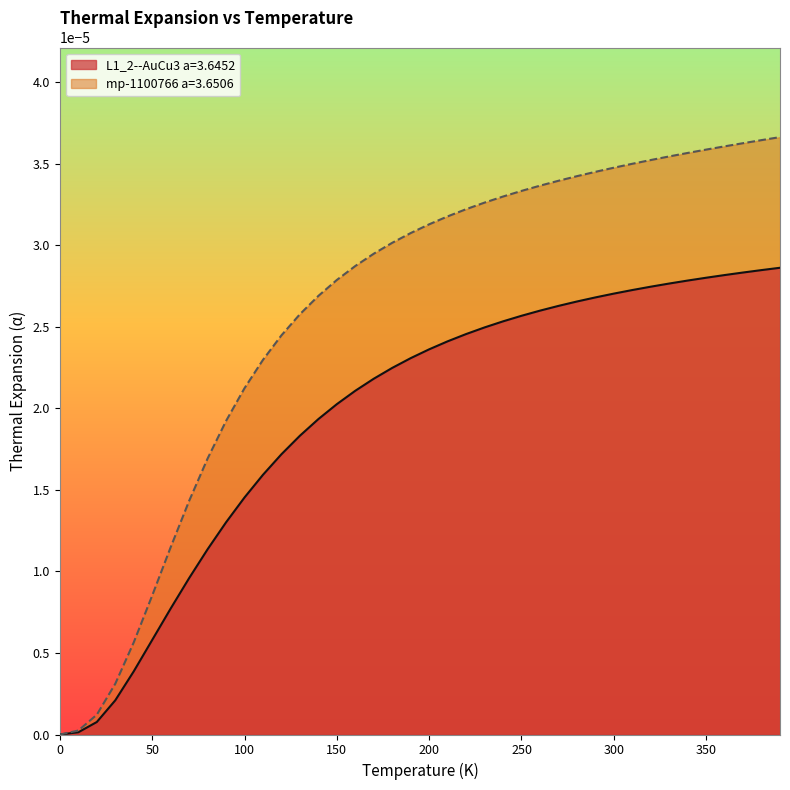

Reading left to right, extract all data points from this chart.

L1_2--AuCu3 a=3.6452: 0.0=0.0	10.0=0.0	20.0=0.0	30.0=0.0	40.0=0.0	50.0=0.0	60.0=0.0	70.0=0.0	80.0=0.0	90.0=0.0	100.0=0.0	110.0=0.0	120.0=0.0	130.0=0.0	140.0=0.0	150.0=0.0	160.0=0.0	170.0=0.0	180.0=0.0	190.0=0.0	200.0=0.0	210.0=0.0	220.0=0.0	230.0=0.0	240.0=0.0	250.0=0.0	260.0=0.0	270.0=0.0	280.0=0.0	290.0=0.0	300.0=0.0	310.0=0.0	320.0=0.0	330.0=0.0	340.0=0.0	350.0=0.0	360.0=0.0	370.0=0.0	380.0=0.0	390.0=0.0
mp-1100766 a=3.6506: 0.0=0.0	10.0=0.0	20.0=0.0	30.0=0.0	40.0=0.0	50.0=0.0	60.0=0.0	70.0=0.0	80.0=0.0	90.0=0.0	100.0=0.0	110.0=0.0	120.0=0.0	130.0=0.0	140.0=0.0	150.0=0.0	160.0=0.0	170.0=0.0	180.0=0.0	190.0=0.0	200.0=0.0	210.0=0.0	220.0=0.0	230.0=0.0	240.0=0.0	250.0=0.0	260.0=0.0	270.0=0.0	280.0=0.0	290.0=0.0	300.0=0.0	310.0=0.0	320.0=0.0	330.0=0.0	340.0=0.0	350.0=0.0	360.0=0.0	370.0=0.0	380.0=0.0	390.0=0.0